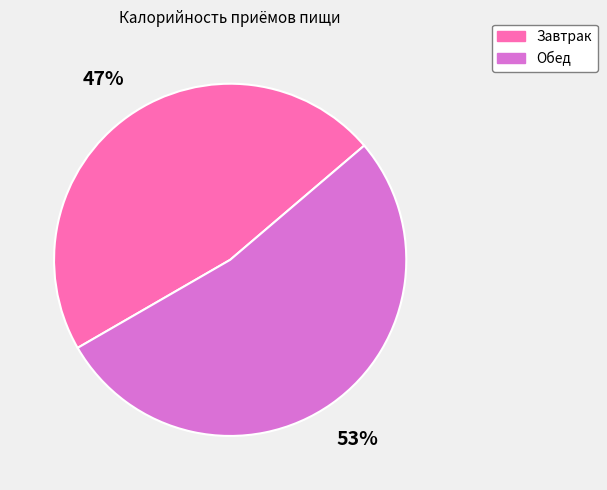

Does Обед account for over 50% of the chart?

Yes